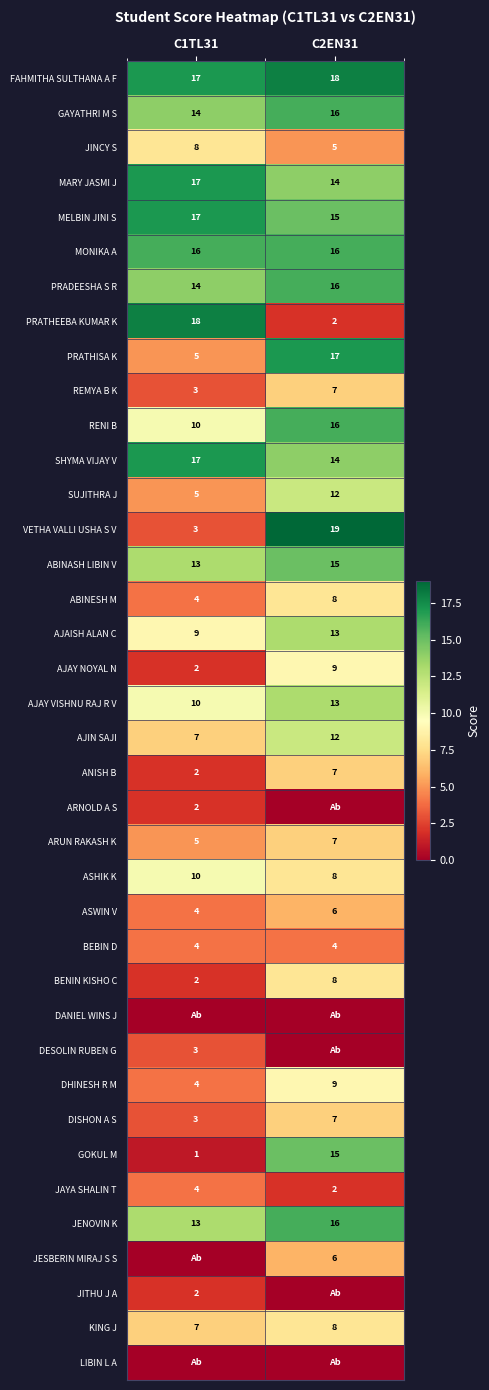

Which category has the highest value across all series?

C2EN31